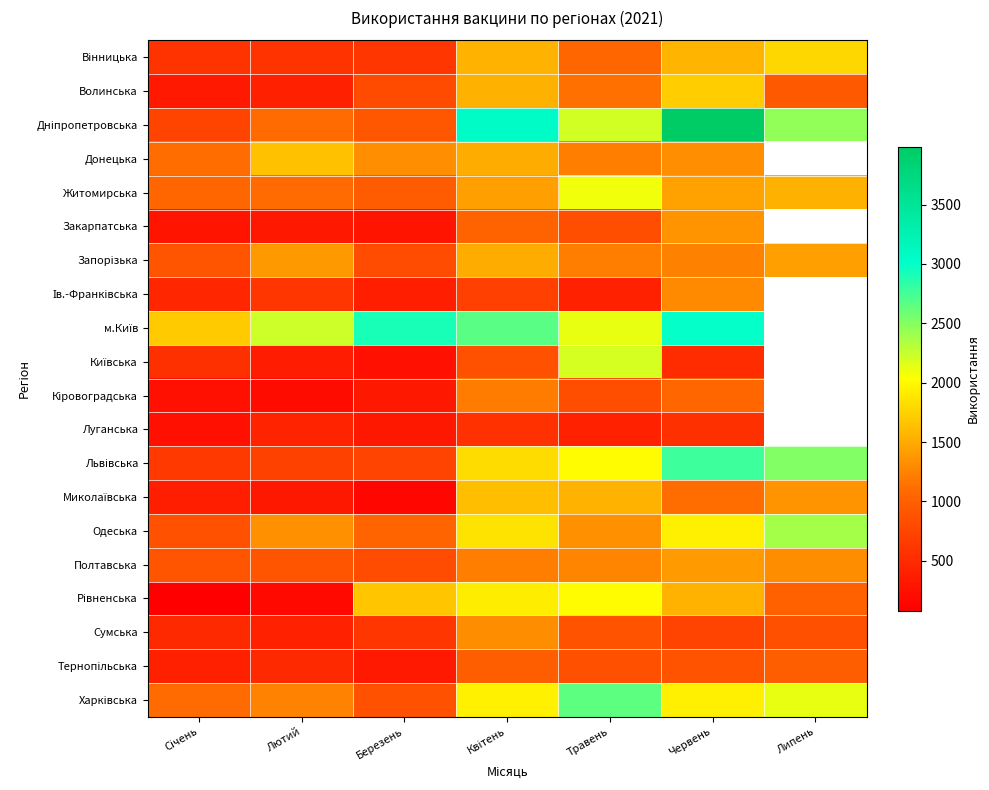

The value of Донецька at Червень is 2019.1. True or false?

False